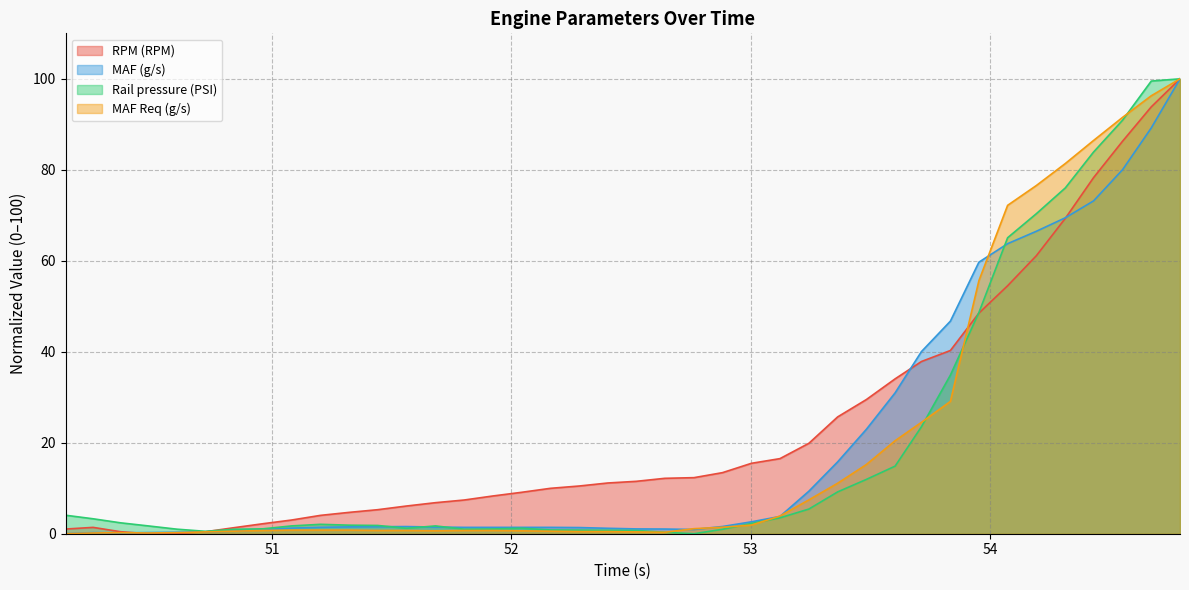

What is the difference between the highest and lowest values at 51.803?

6.7